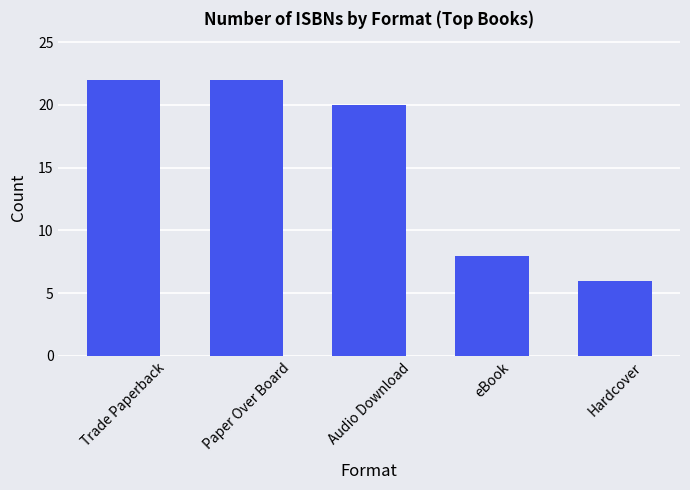

At which category does the chart reach its minimum across all series?

Hardcover